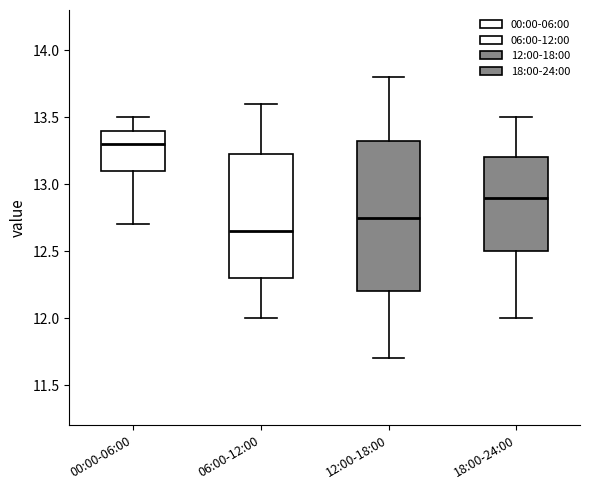

Reading left to right, read every box against the y-axis: the position of its median line, the range the box covers, and the ends of its whiskers. The values are not printed on the chart, so give them approximately, as read against the axis.

00:00-06:00: median 13.30, box 13.10 to 13.40, whiskers 12.70 to 13.50
06:00-12:00: median 12.65, box 12.30 to 13.25, whiskers 12.00 to 13.60
12:00-18:00: median 12.75, box 12.20 to 13.35, whiskers 11.70 to 13.80
18:00-24:00: median 12.90, box 12.50 to 13.20, whiskers 12.00 to 13.50